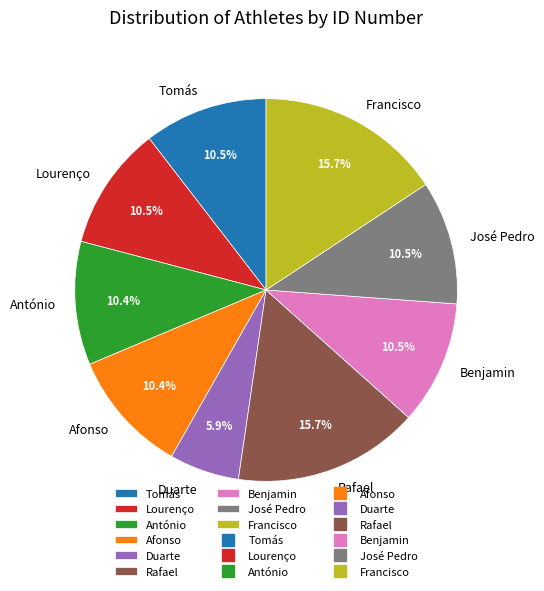

Approximately how many times larger is the value at José Pedro compared to Afonso?

1.0